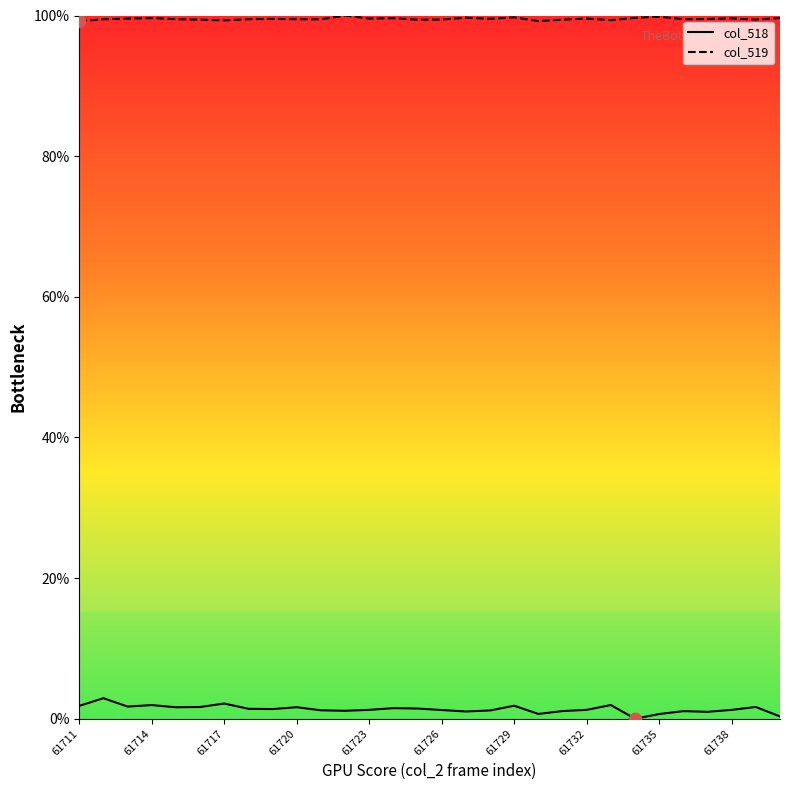

Which series has the largest Y range (max minus min)?

col_518